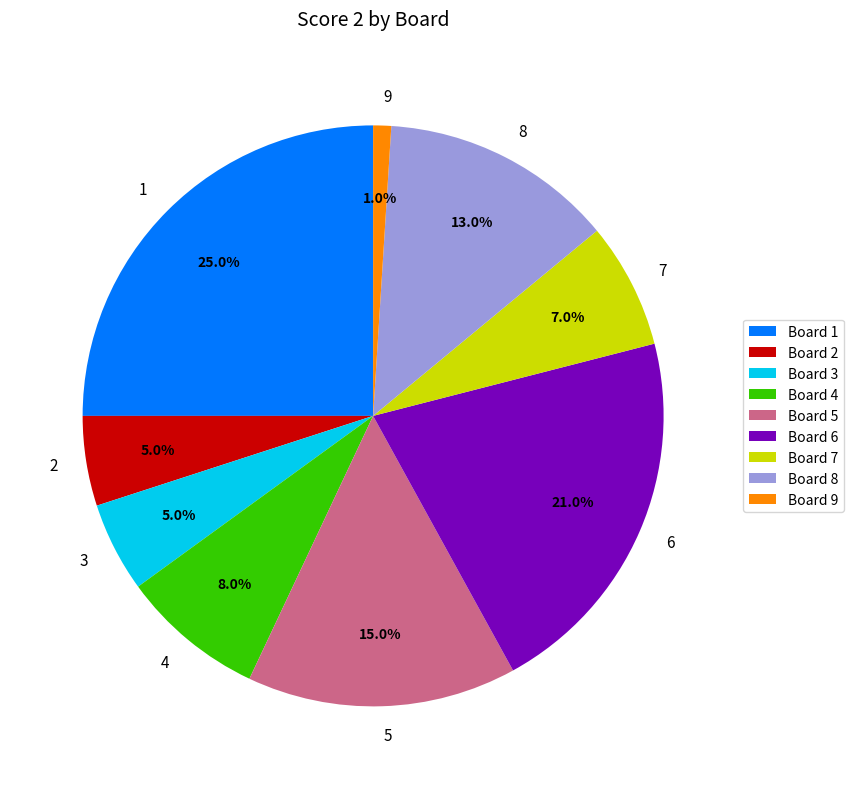

What percentage is the 3 slice, to the nearest percent?

5%